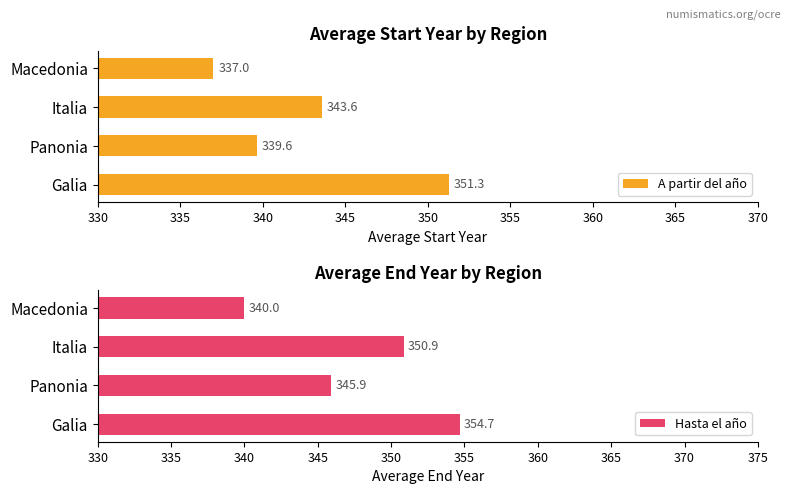

What is the approximate value of A partir del año at Galia?

351.3